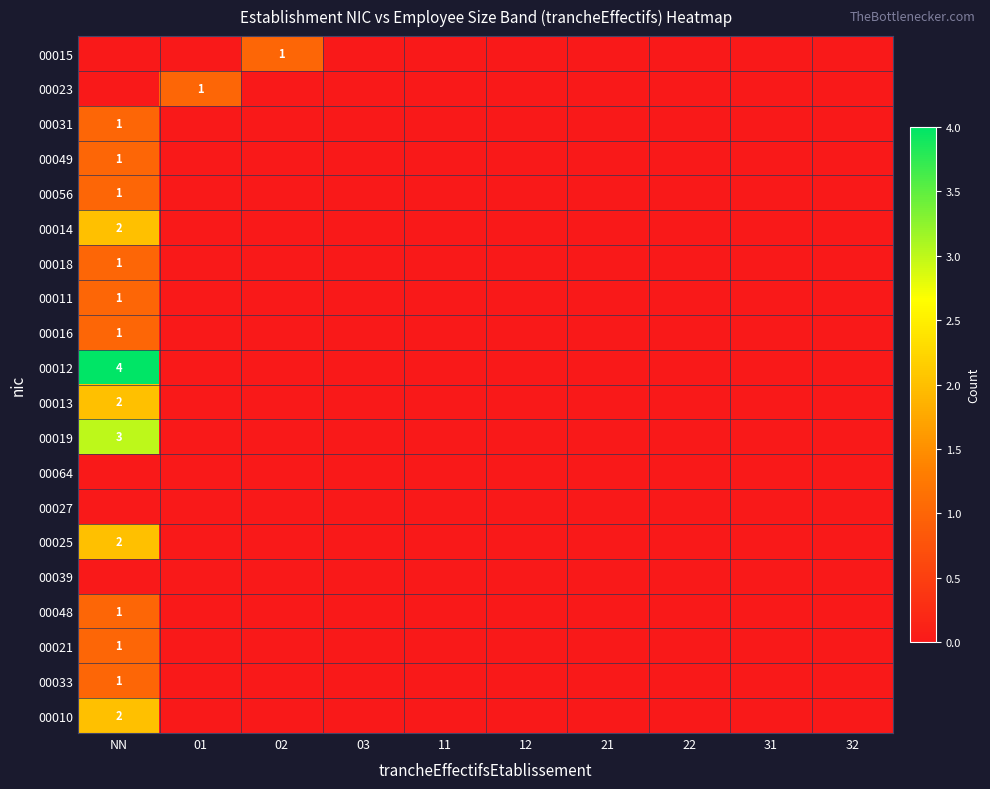

Is it true that 00033 equals 0 at NN?

False